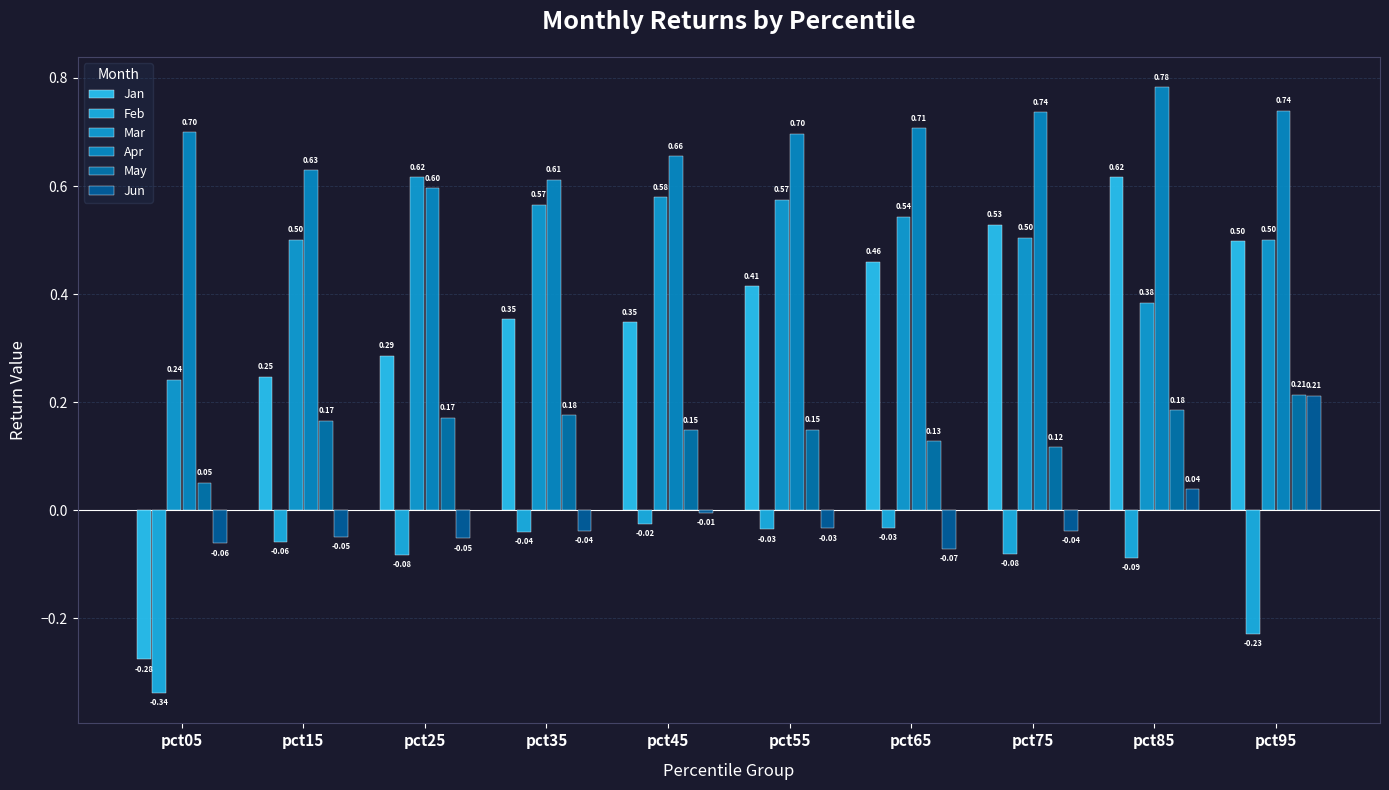

How many bars are there in total?

60